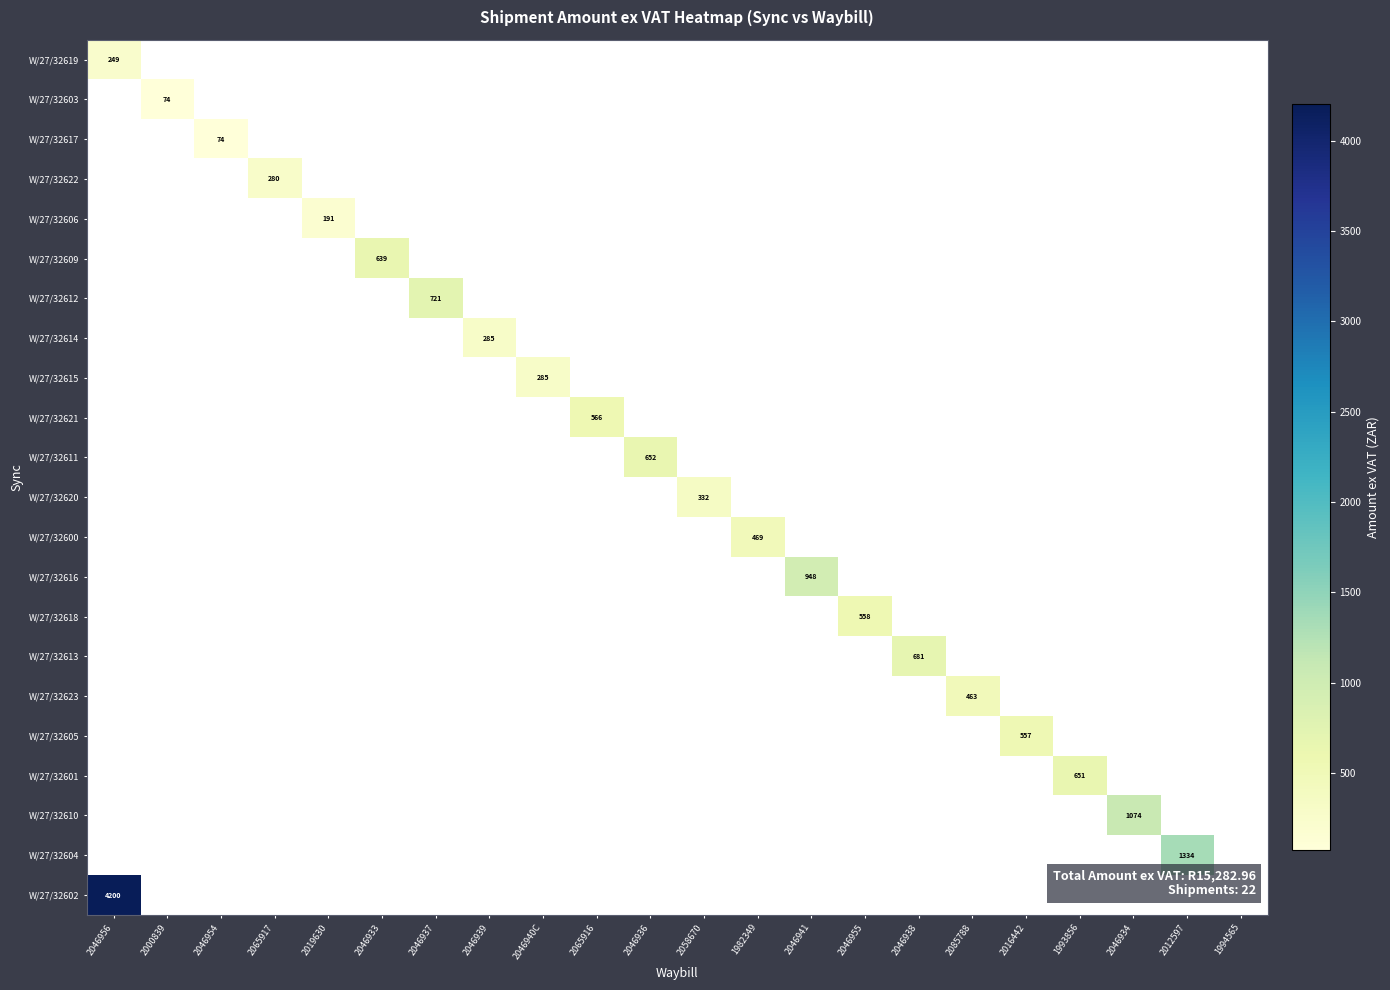

What is the difference between the maximum and minimum values in the W/27/32604 series?

1334.0